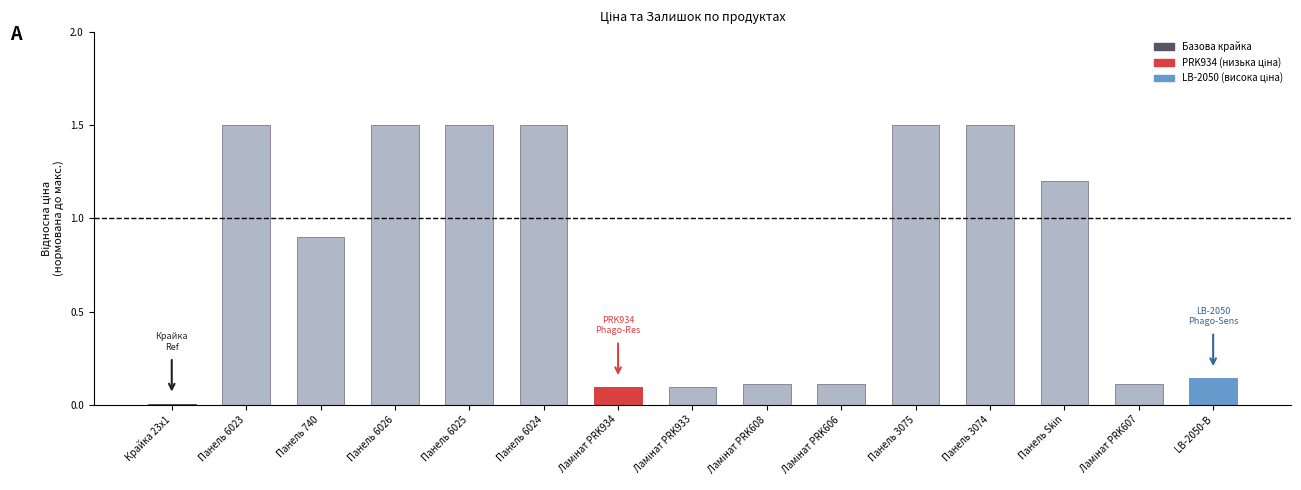

What is the change in value from Панель 740 to Панель 6025?

+0.6